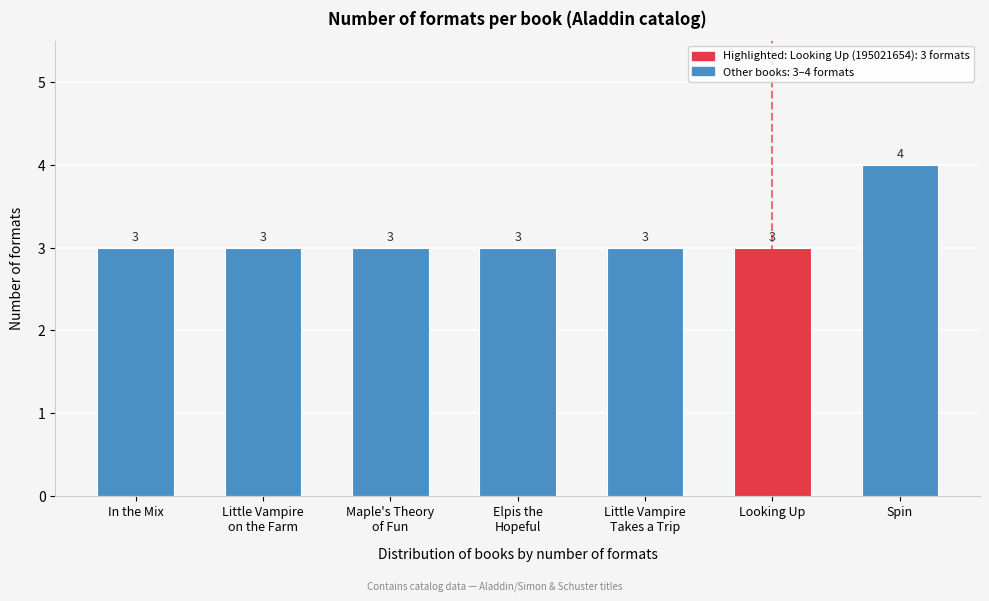

Reading left to right, list all the values displayed in this chart.

3	3	3	3	3	3	4